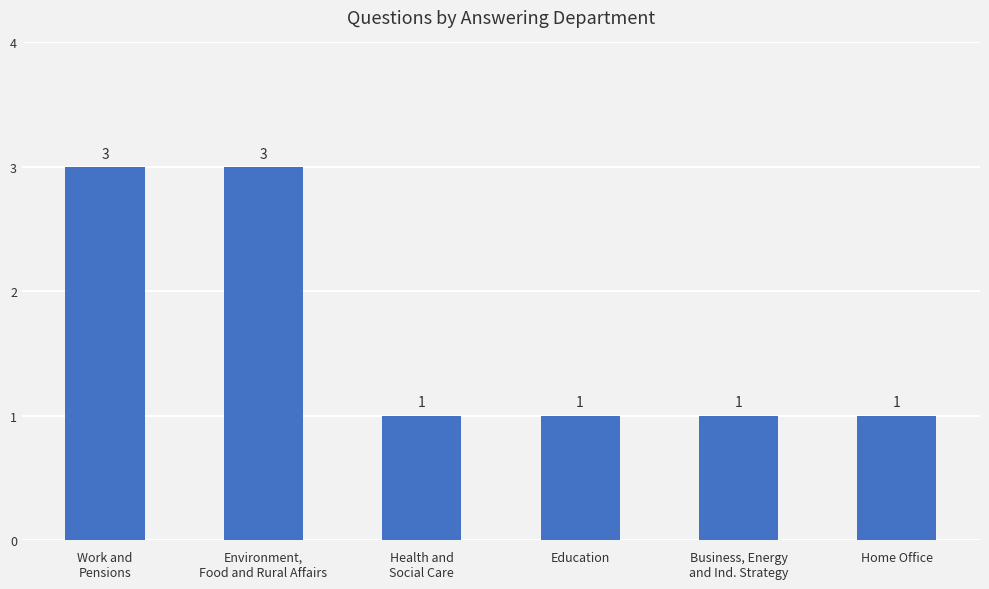

What is the minimum value shown in the chart?

1